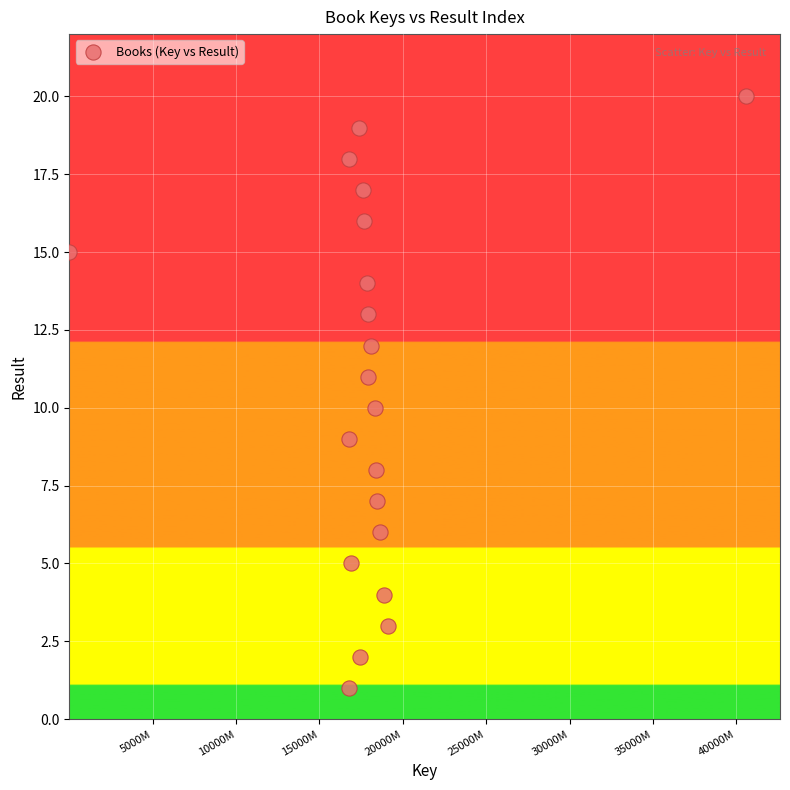

What is the range of Y values (max minus min)?

19